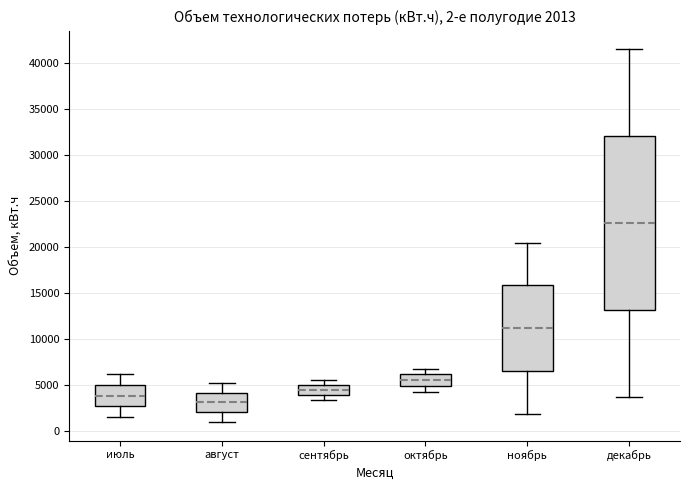

Which box is the tallest, from its lower edge to its upper edge?

декабрь